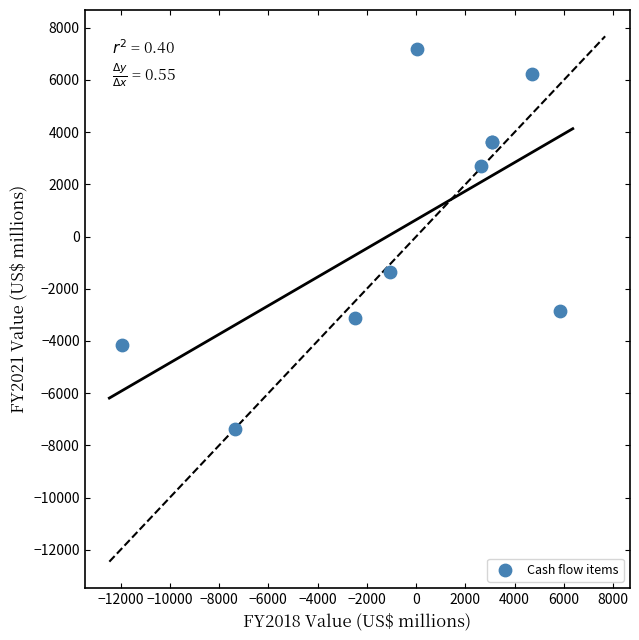

What Y value in the scatter plot is closest to -97?

-1355